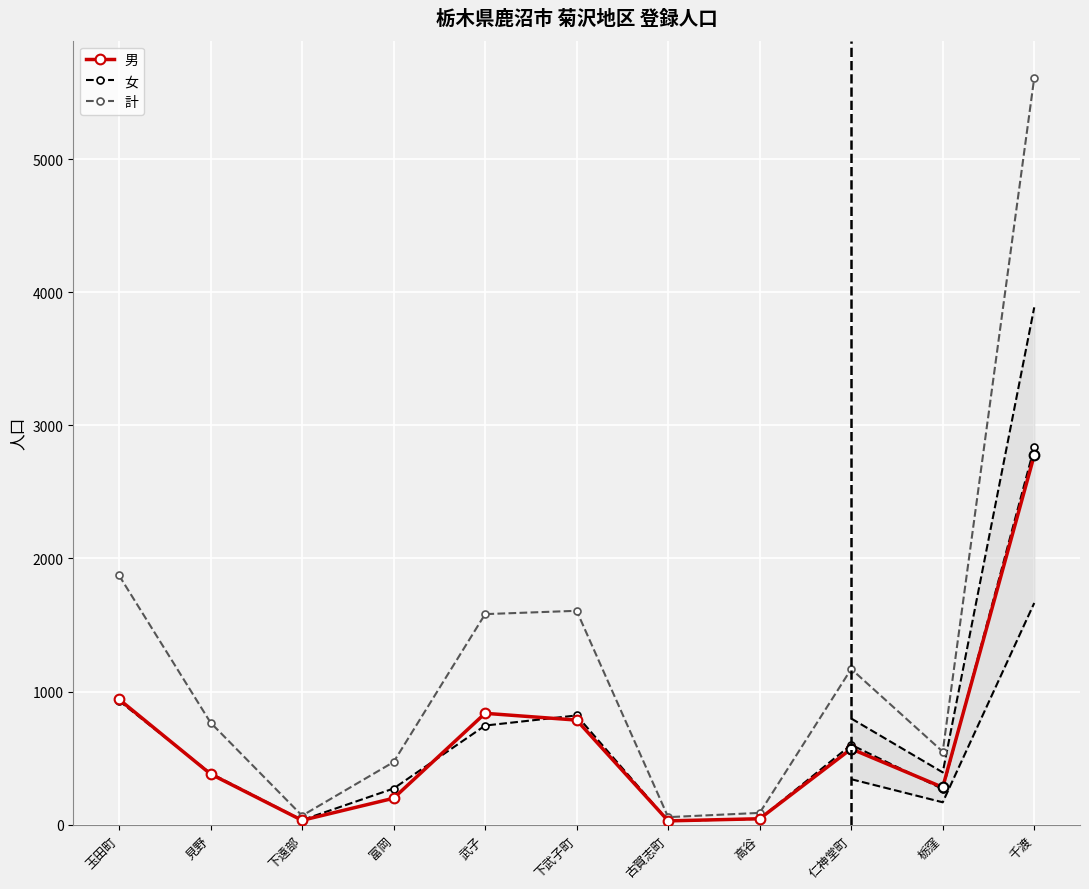

What is the label of the 1st point from the right?

千渡